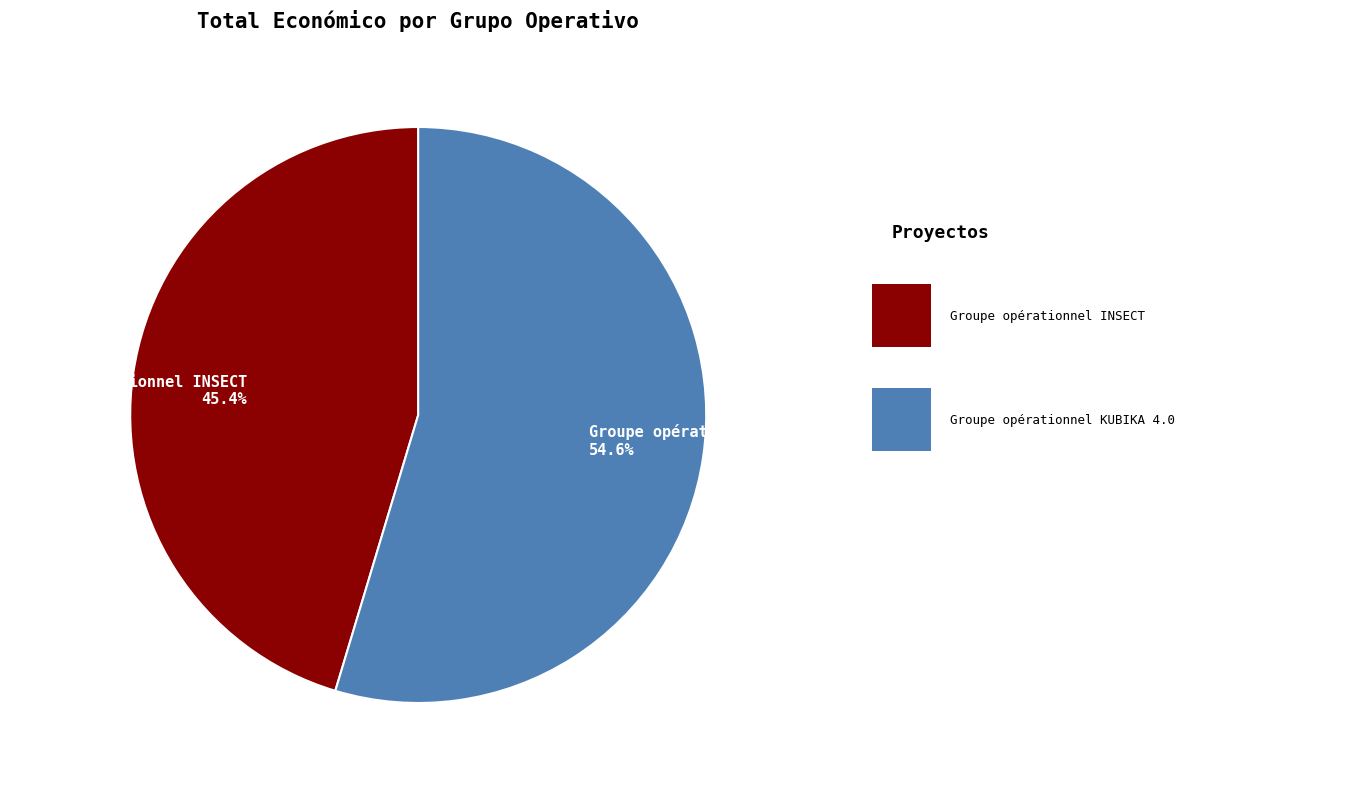

What is the largest slice in the pie chart?

Groupe opérationnel KUBIKA 4.0